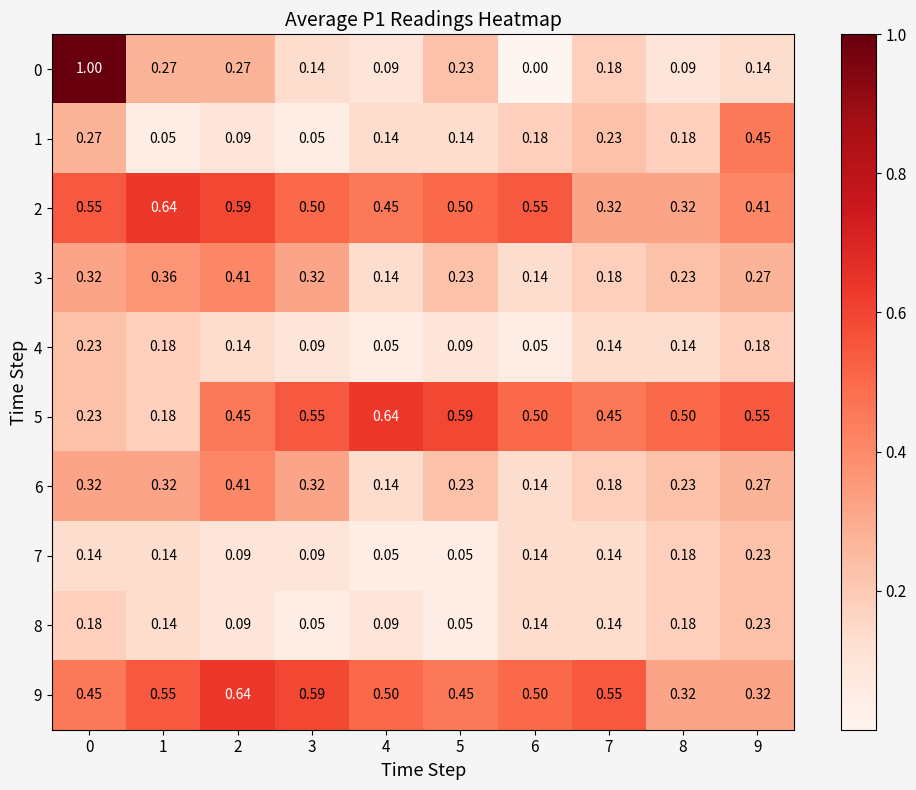

Is the value of 7 at 9 greater than the value of 3 at 7?

Yes